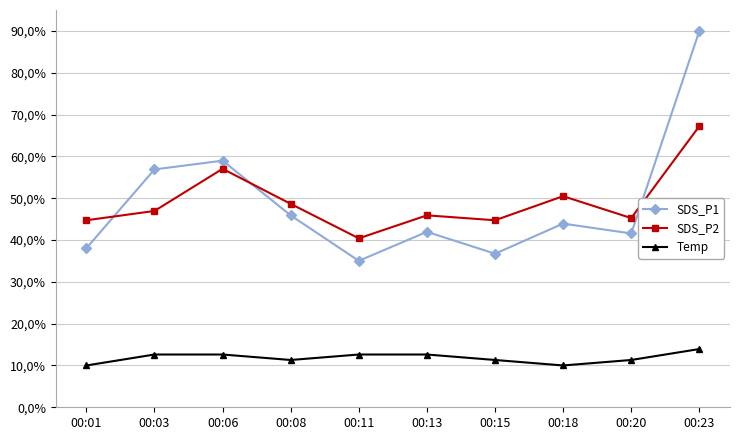

What is the difference between the maximum and minimum values in the Temp series?

3.9